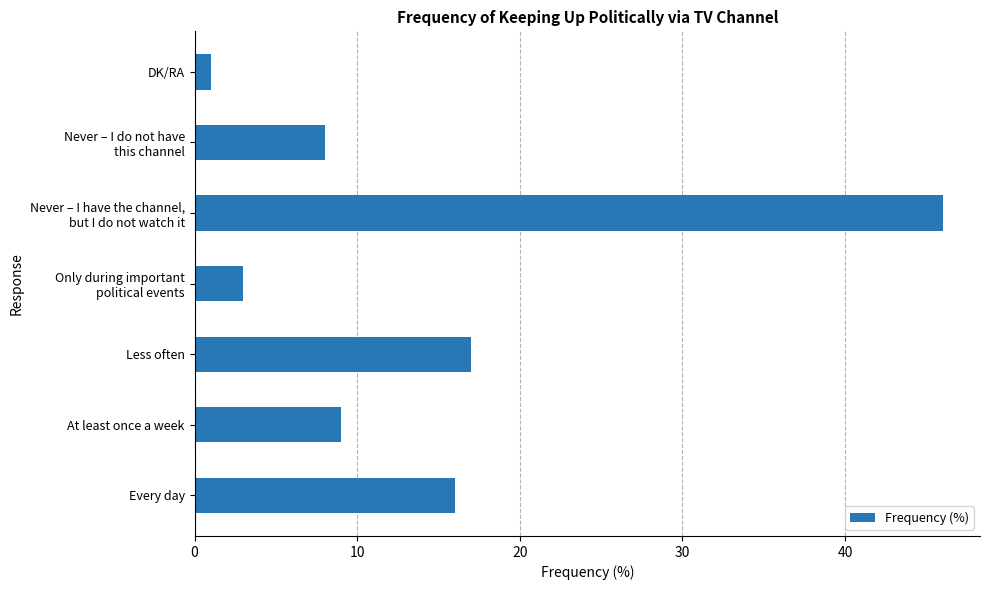

What is the difference between the second highest and second lowest values?

14